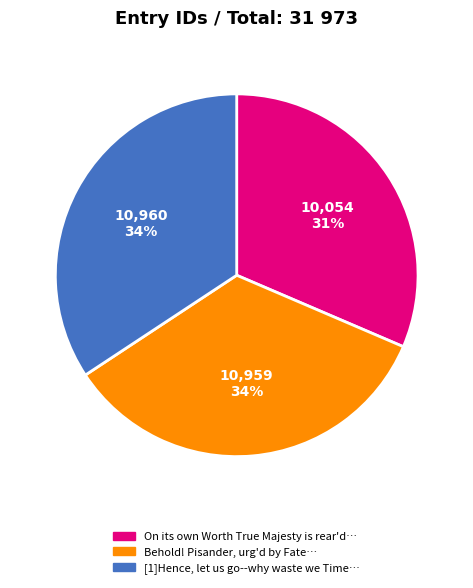

How many segments does this pie chart have?

3